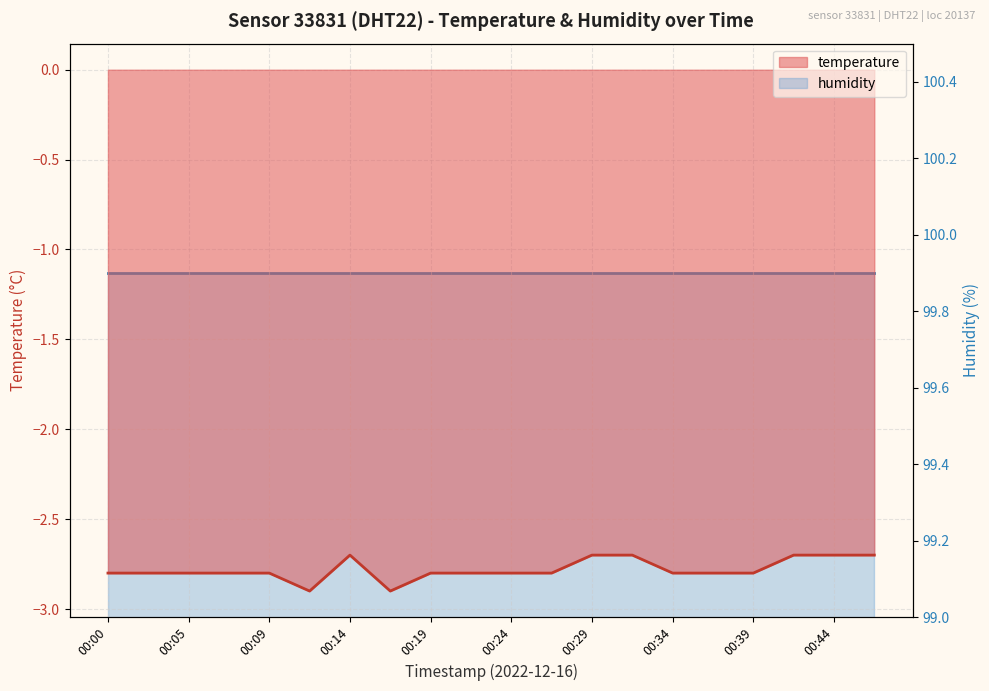

What is the average value?

-2.8